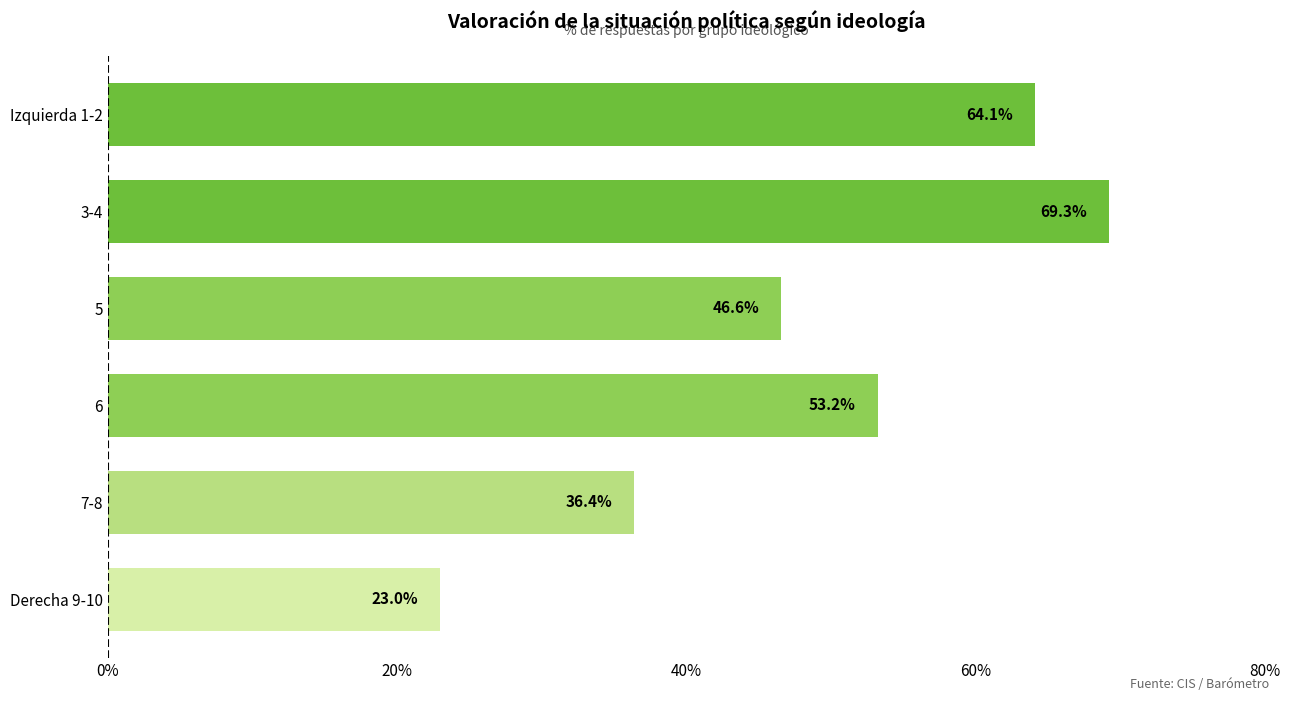

Reading top to bottom, what are all the values shown in this chart?

64.1	69.3	46.6	53.2	36.4	23.0